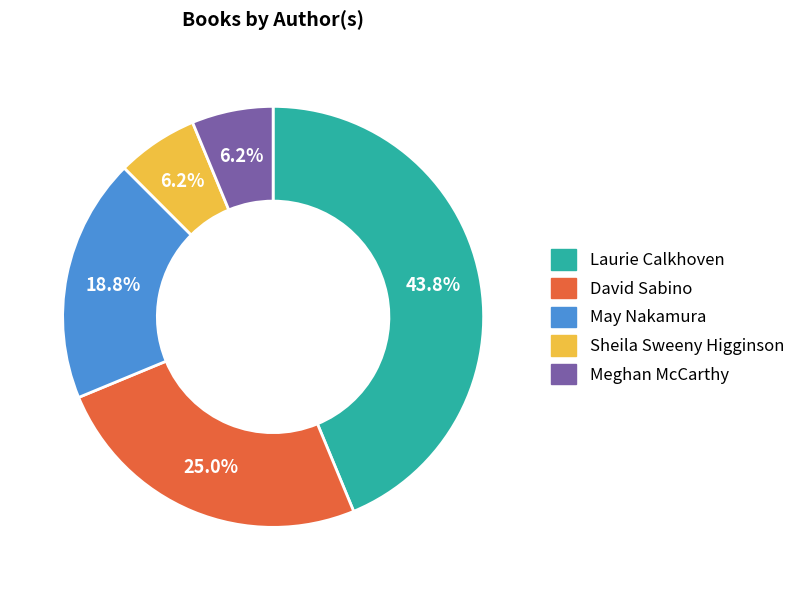

Approximately how many times larger is the value at David Sabino compared to Meghan McCarthy?

4.0